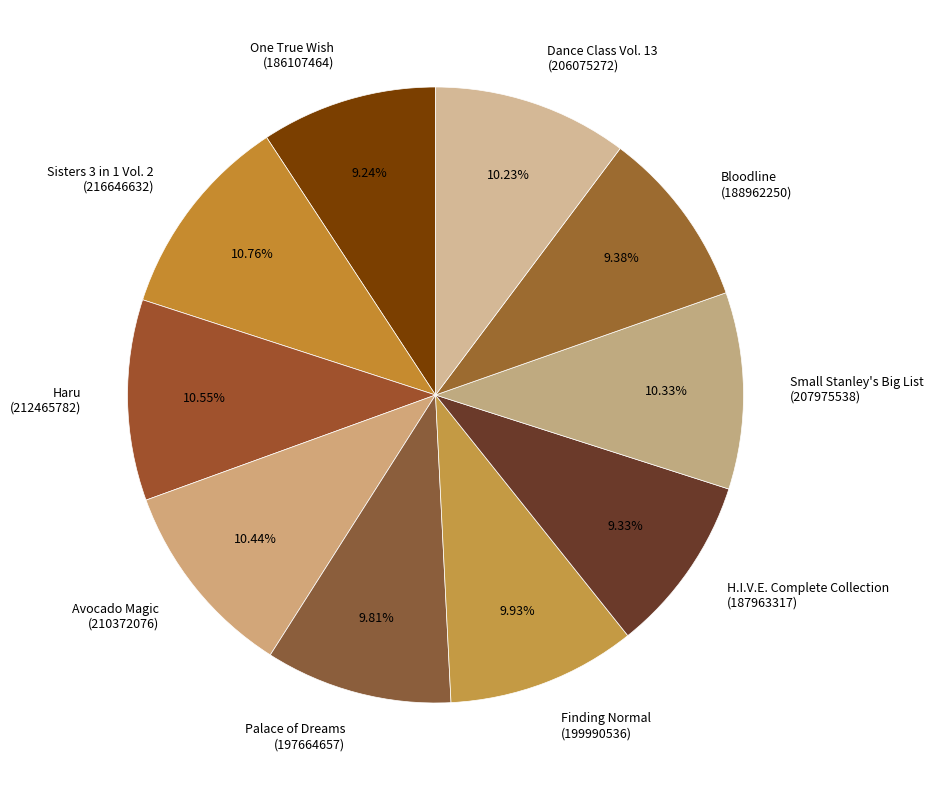

Is there a majority slice in this chart?

No